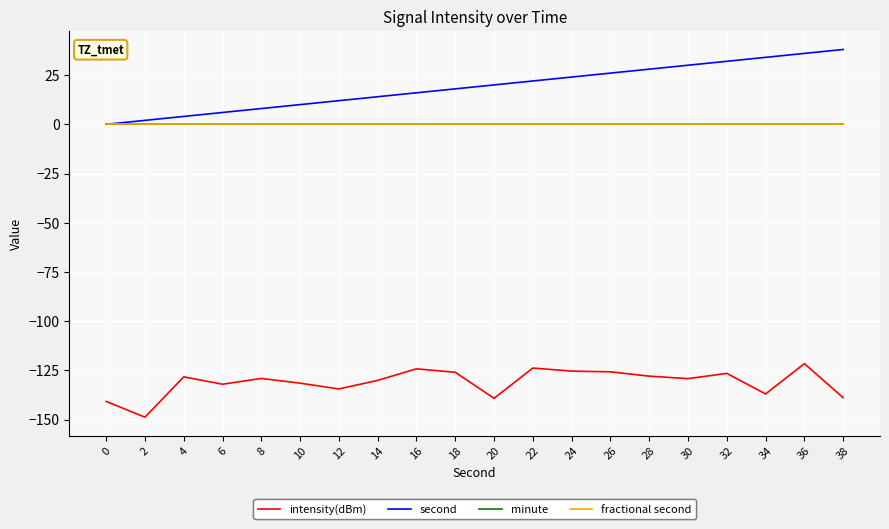

Is this an area chart (filled region under the line)?

No